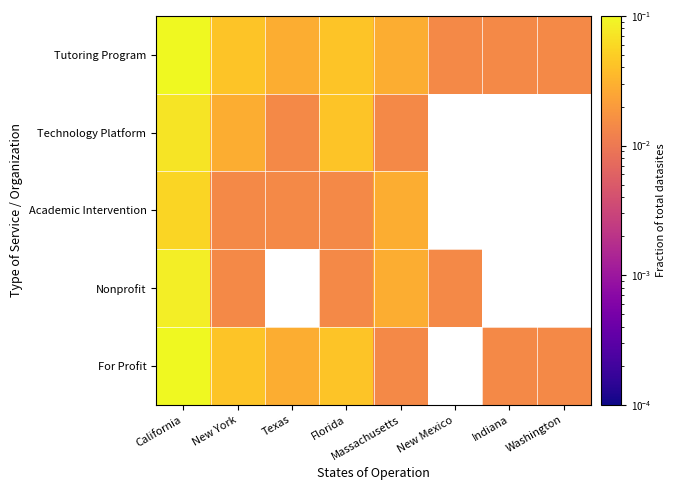

List the labels in order of Technology Platform value, smallest first.

Texas, Massachusetts, New York, Florida, California, New Mexico, Indiana, Washington